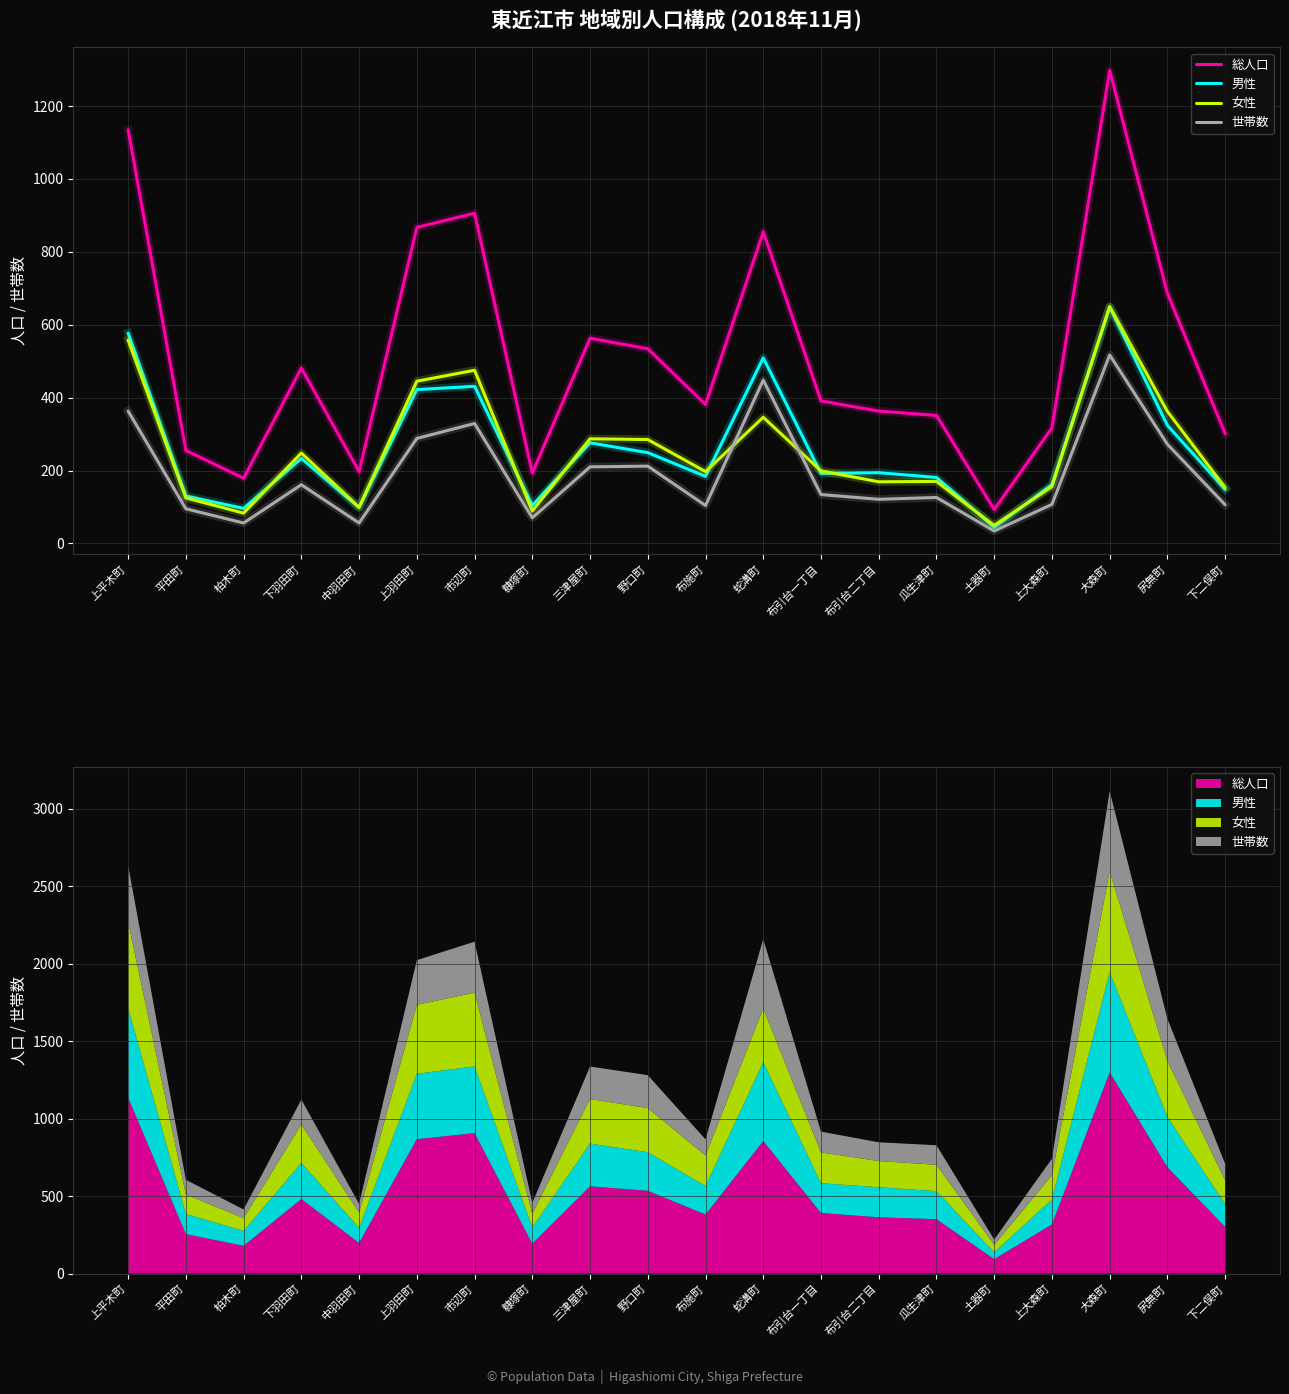

How many values in the 男性 series are below 194?

10